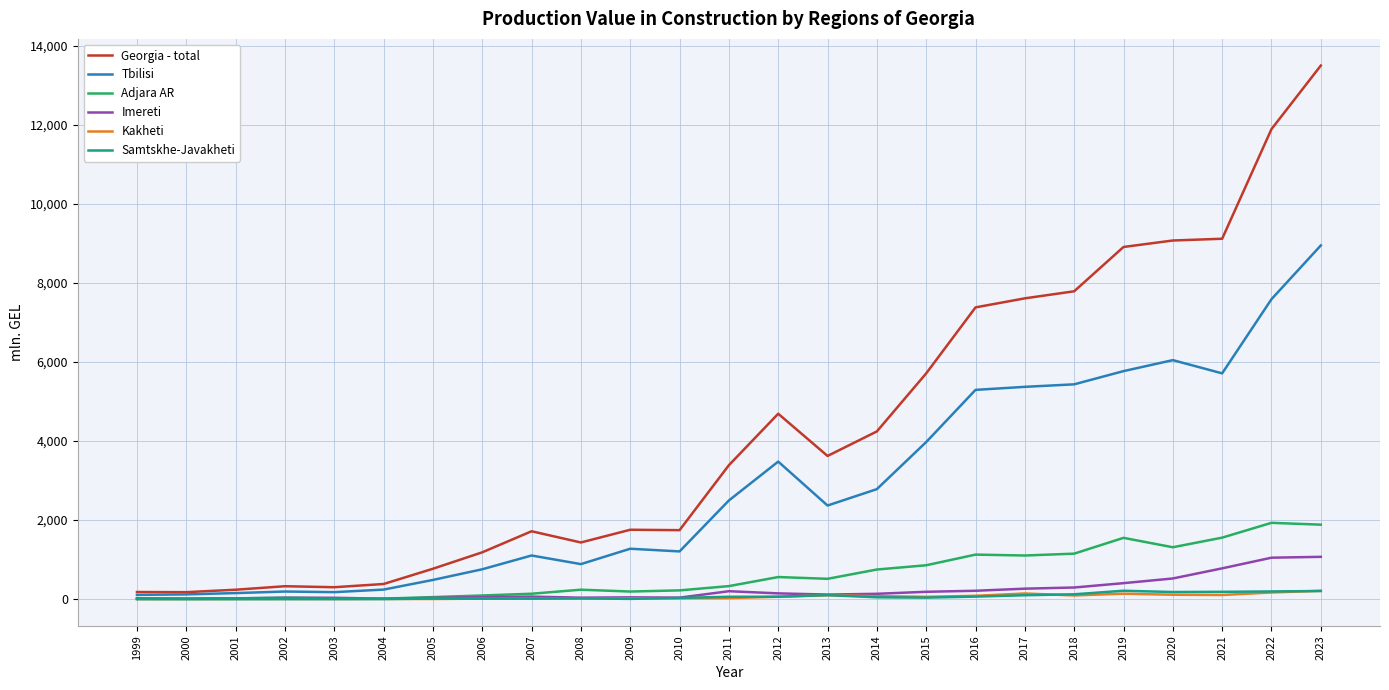

What is the highest value of the Georgia - total series?

13499.7